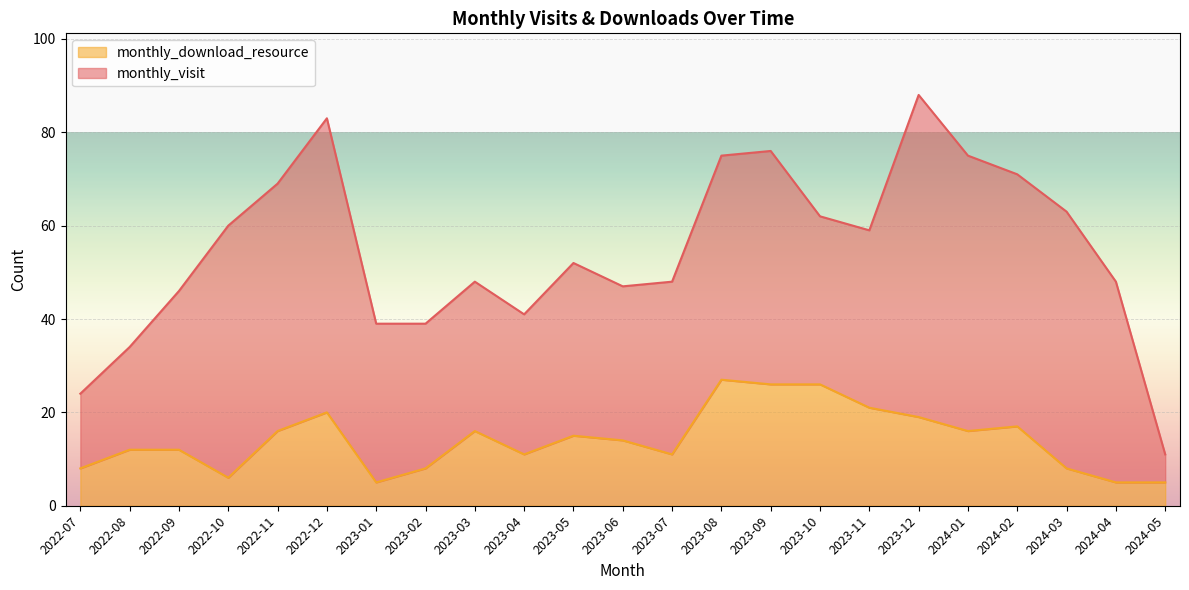

List the labels in order of value, largest first.

2023-08, 2023-09, 2023-10, 2023-11, 2022-12, 2023-12, 2024-02, 2022-11, 2023-03, 2024-01, 2023-05, 2023-06, 2022-08, 2022-09, 2023-04, 2023-07, 2022-07, 2023-02, 2024-03, 2022-10, 2023-01, 2024-04, 2024-05